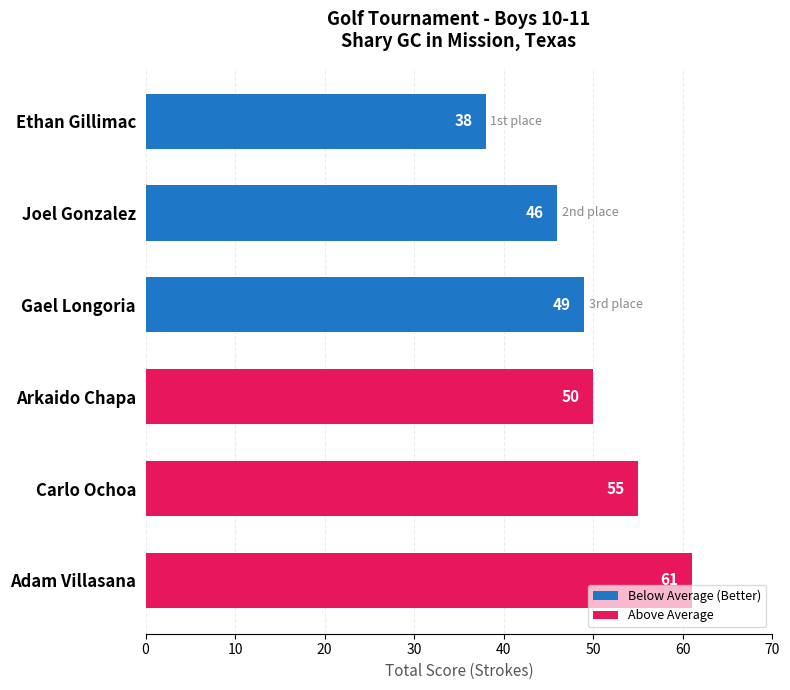

What is the smallest value displayed?

38